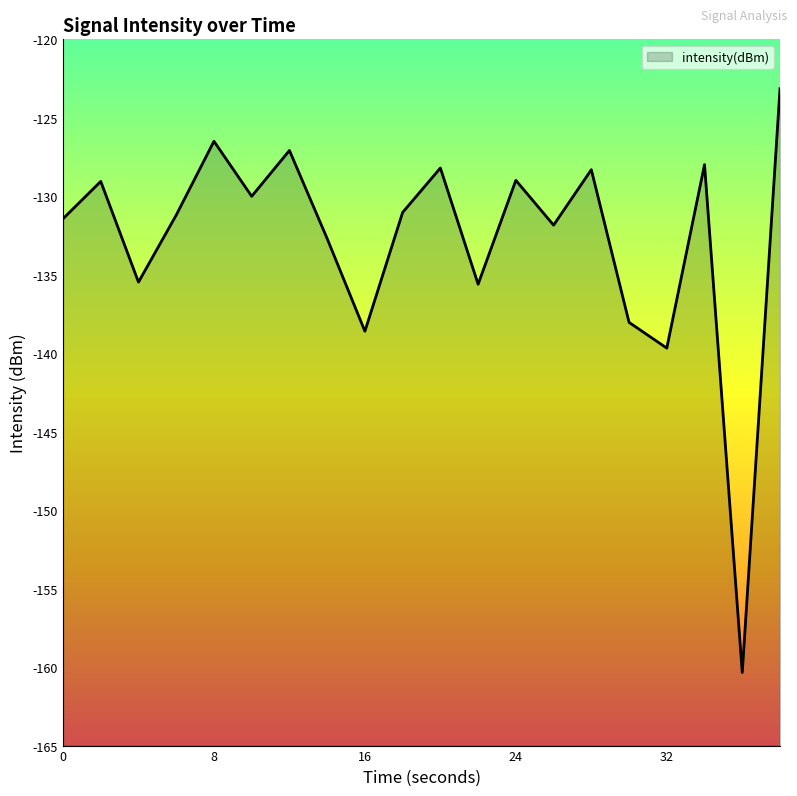

What is the approximate value at 28?

-128.3